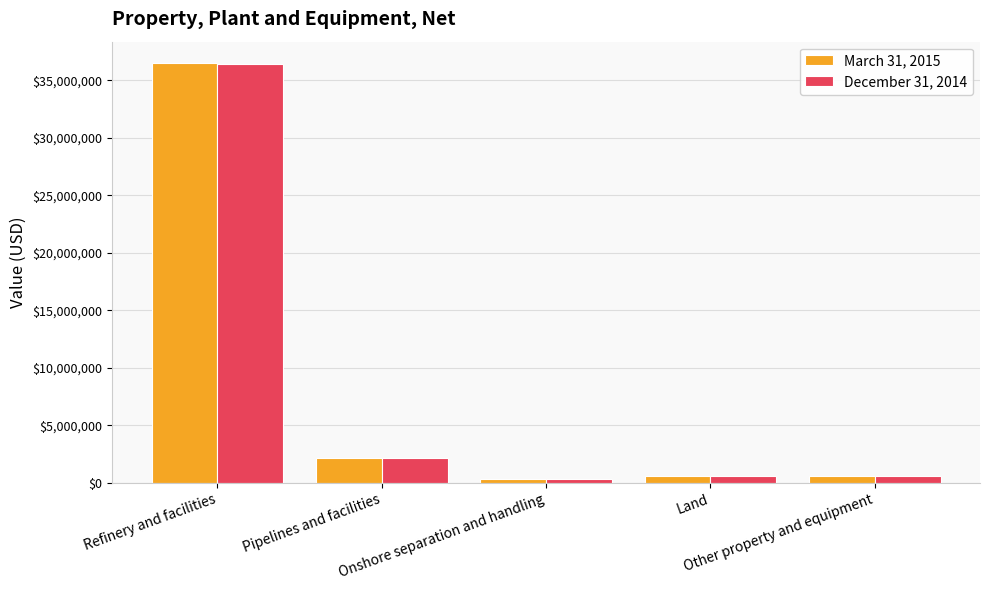

How many data points does each series have?

5